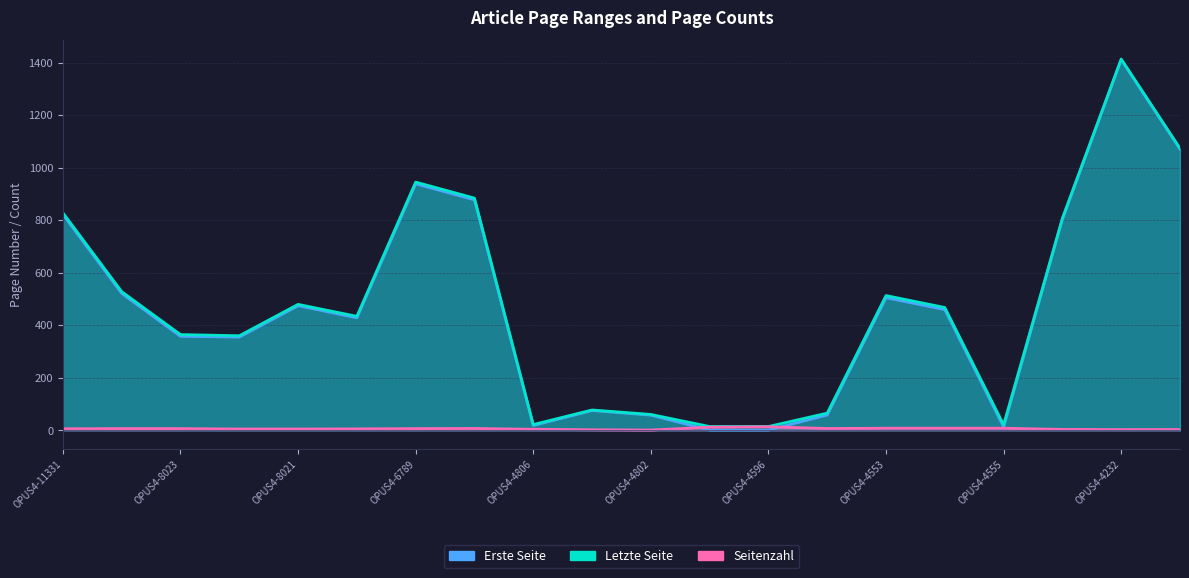

Between OPUS4-8022 and OPUS4-11314, which is larger?

OPUS4-11314